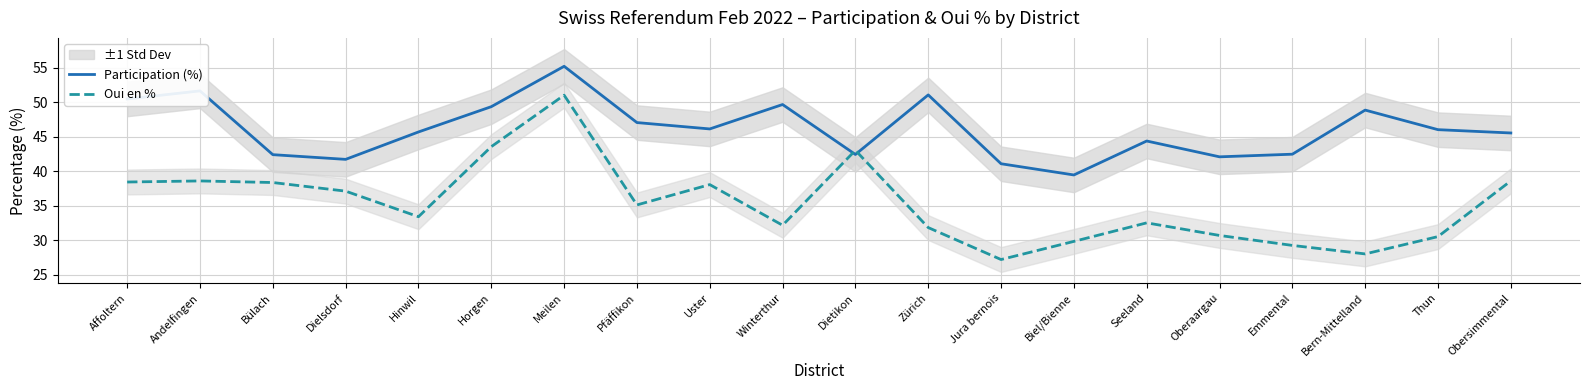

After their last crossing, which series has the higher values: Participation (%) or Oui en %?

Participation (%)